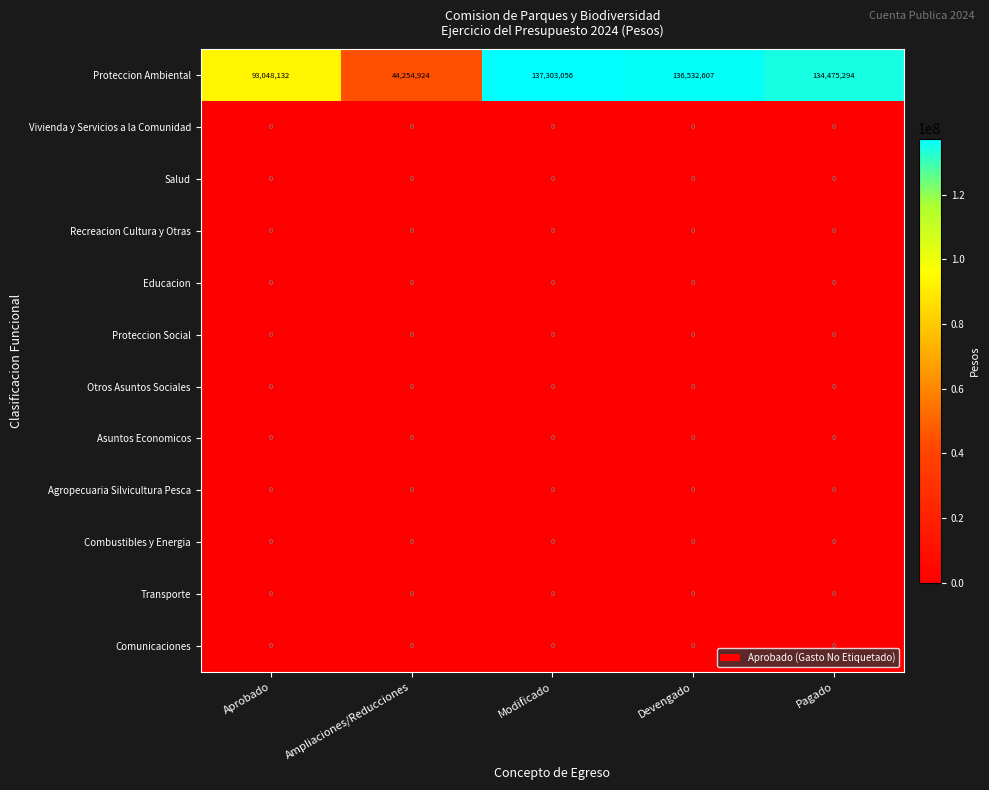

What is the difference between the highest and lowest values at Aprobado?

93048132